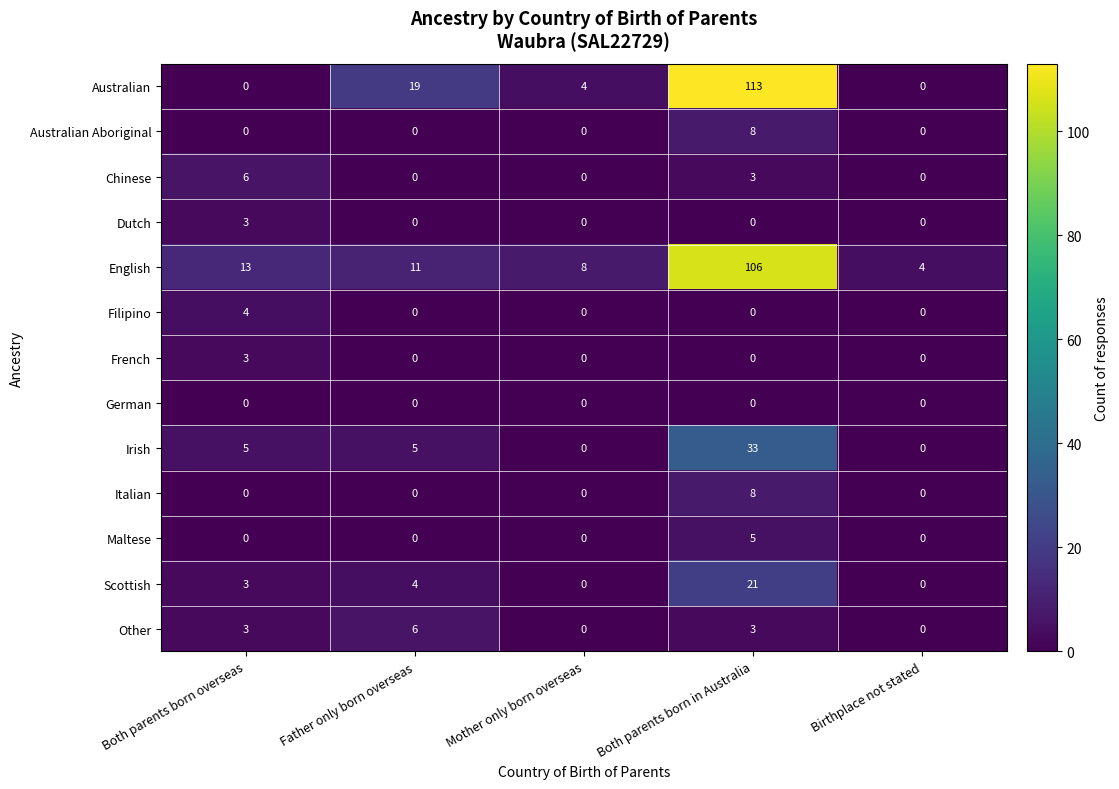

What is the sum of all Irish values?

43